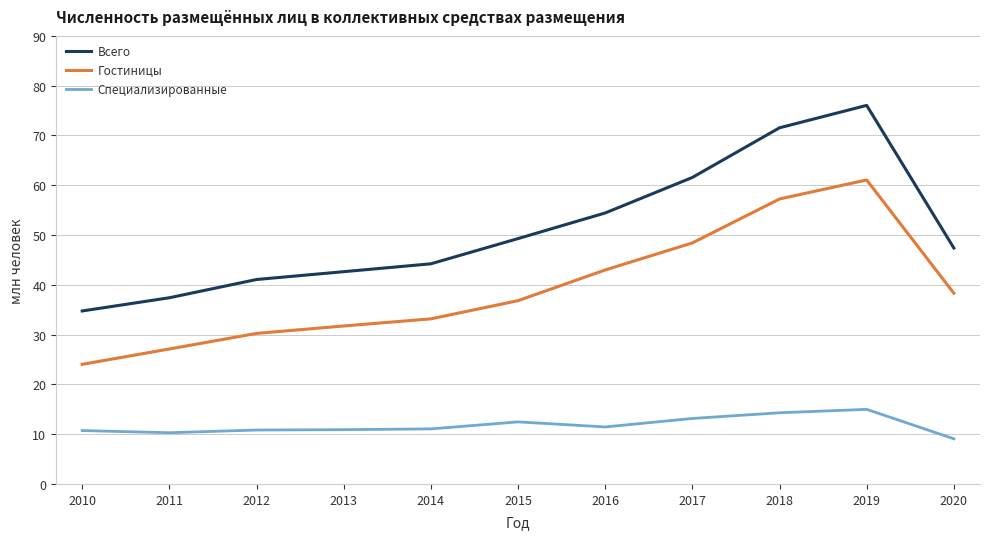

What is the minimum value shown in the chart?

9.1